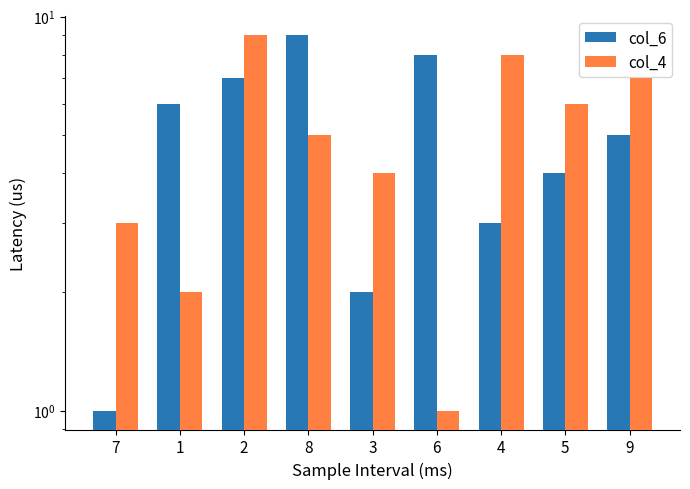

What is the difference between the maximum and minimum values in the col_4 series?

8